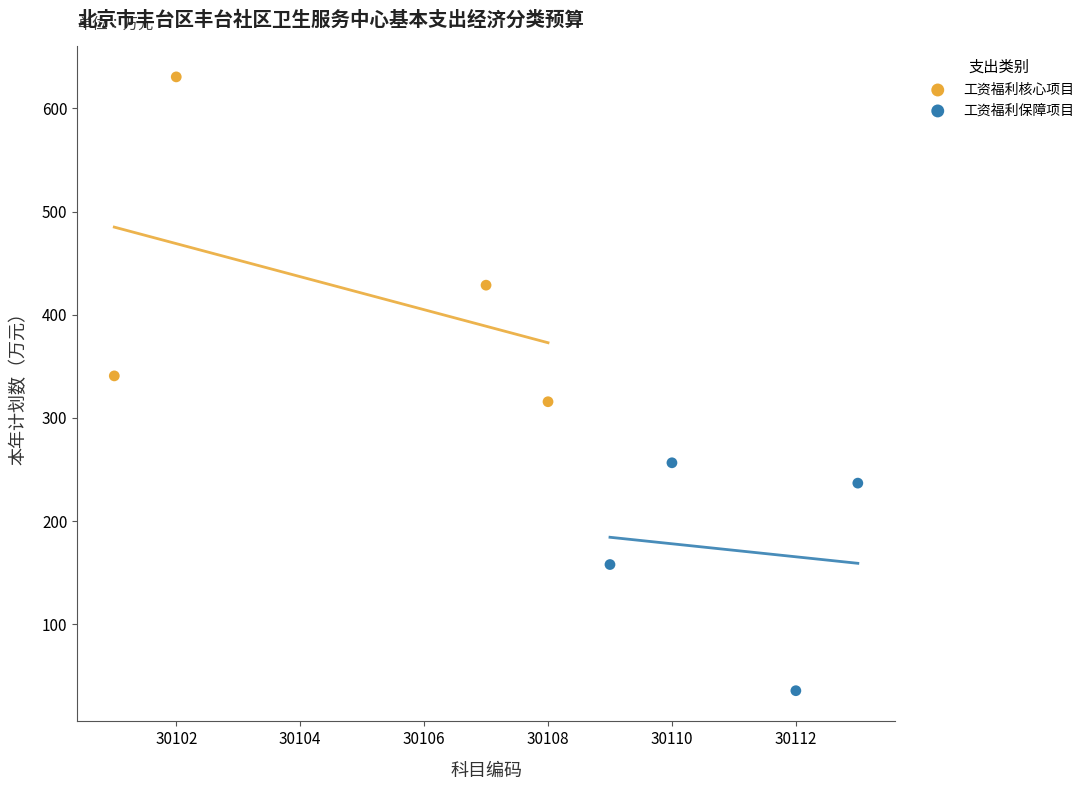

Which series contains the lowest Y value?

工资福利保障项目